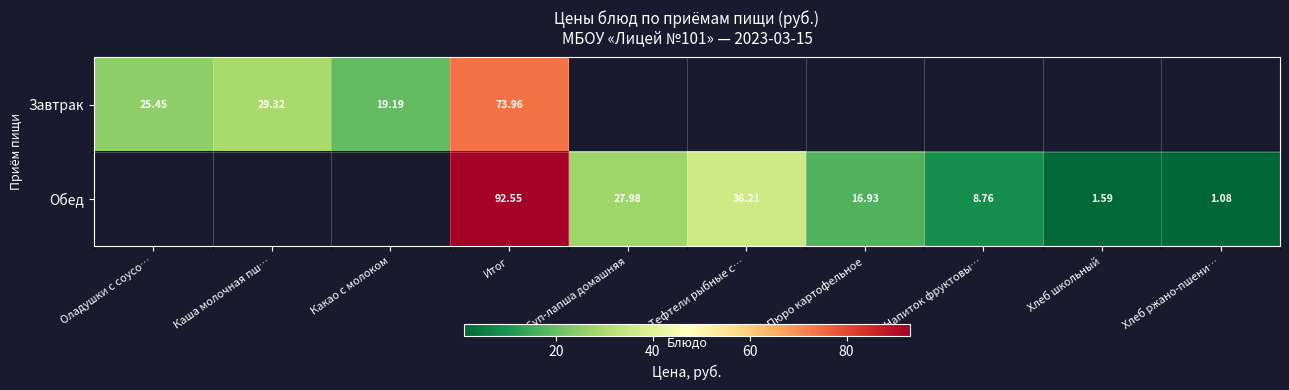

How many distinct data groups are displayed?

2